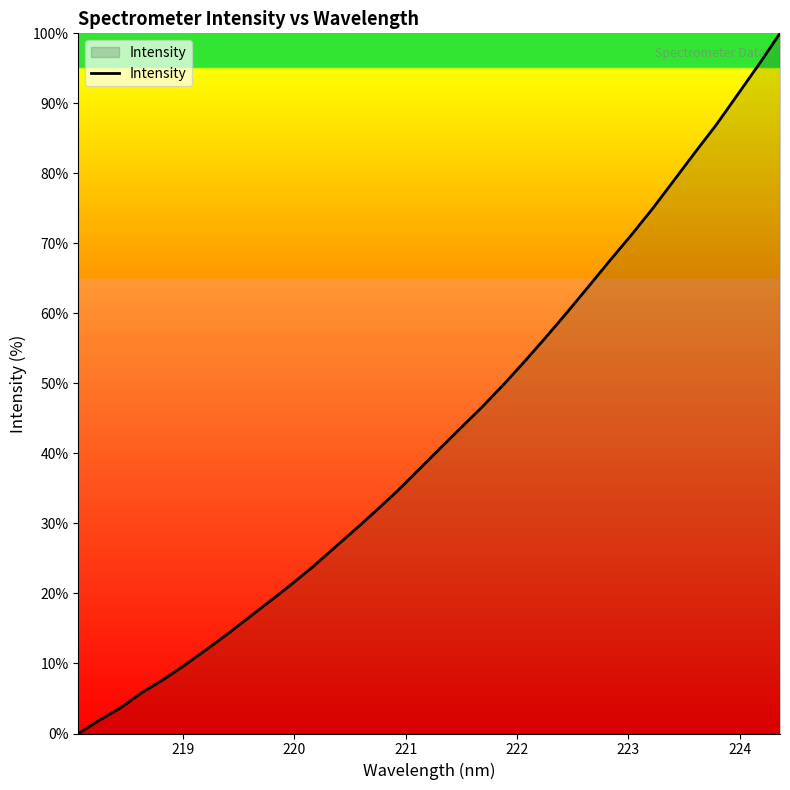

What is the difference between the maximum and minimum values?

100.0